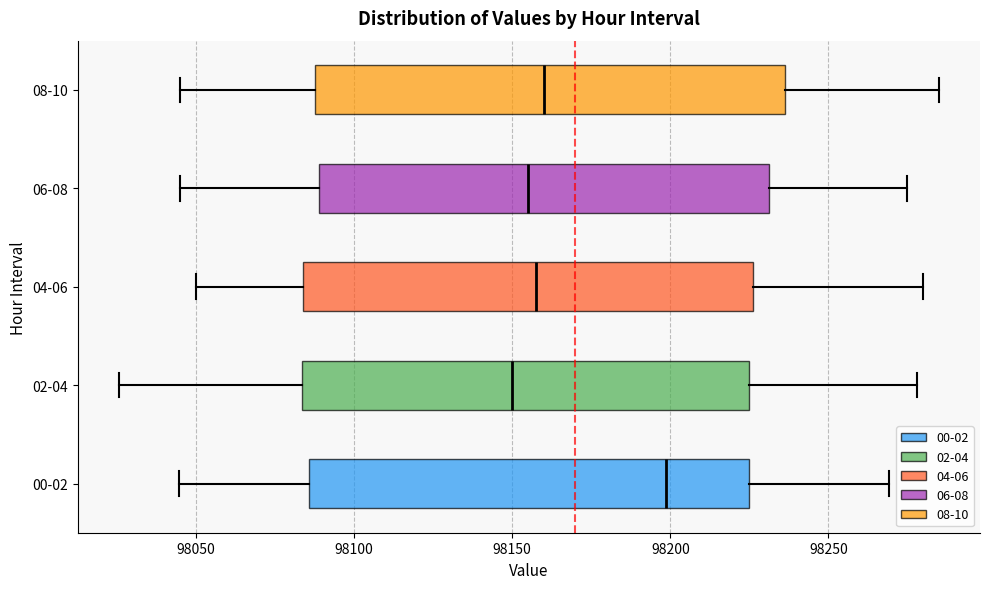

Reading bottom to top, transcribe this box plot: for each box, give where its median line is, the range the box spans, and where its two whiskers end, as read against the x-axis. The values are not printed on the chart, so give them approximately, as read against the axis.

00-02: median 98200, box 98085 to 98225, whiskers 98045 to 98270
02-04: median 98150, box 98085 to 98225, whiskers 98025 to 98280
04-06: median 98160, box 98085 to 98225, whiskers 98050 to 98280
06-08: median 98155, box 98090 to 98230, whiskers 98045 to 98275
08-10: median 98160, box 98090 to 98235, whiskers 98045 to 98285